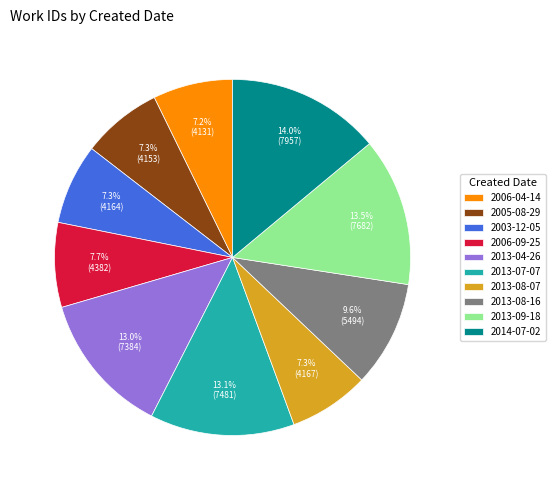

How much of the chart is everything except 2014-07-02?

86.0%